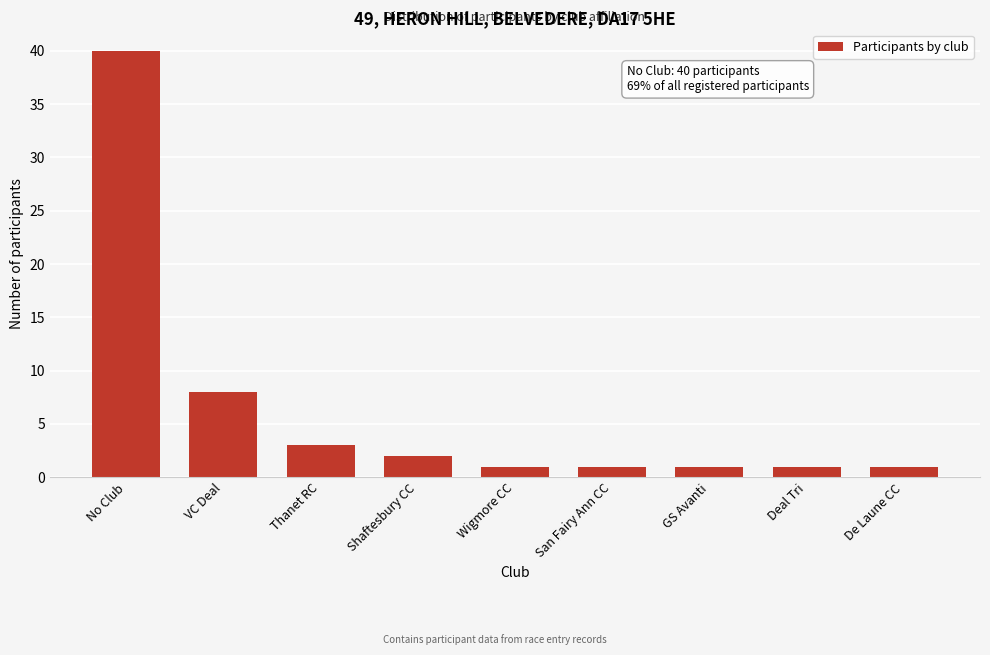

Reading right to left, extract all data points from this chart.

1	1	1	1	1	2	3	8	40